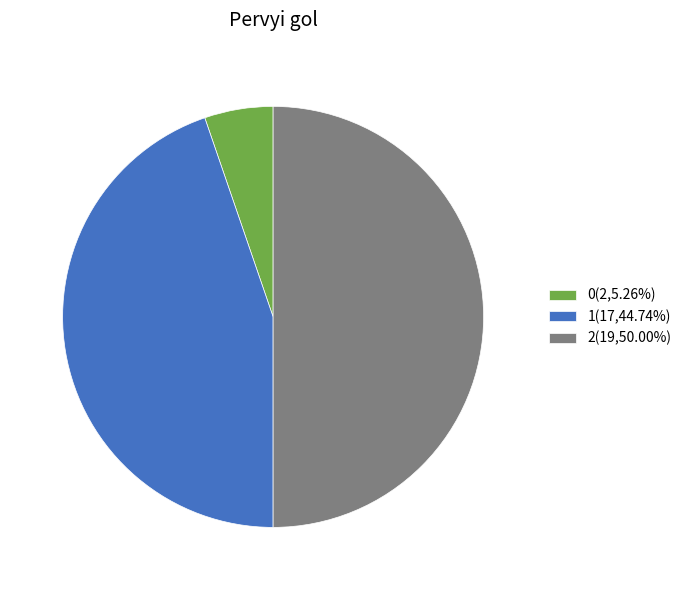

Does 0(2,5.26%) represent more than half of the total?

No